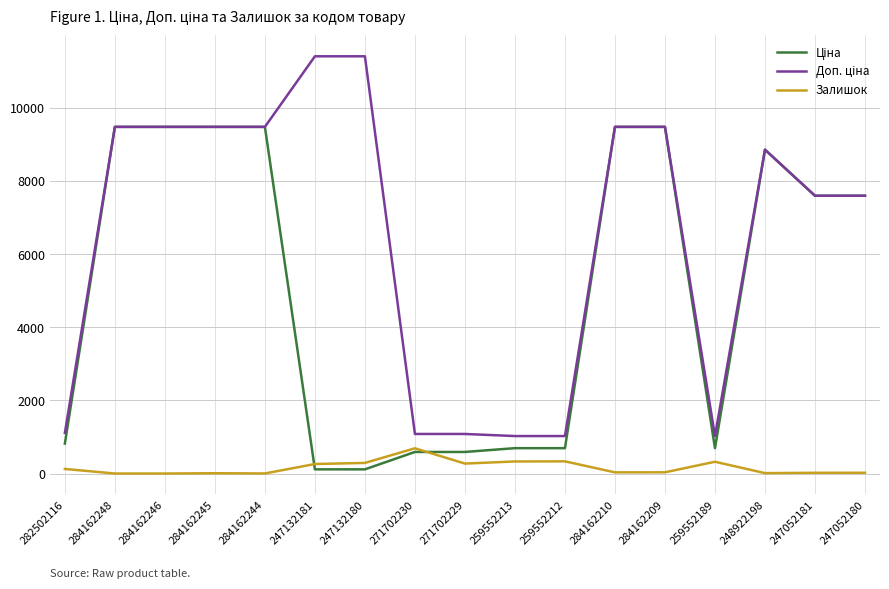

Does the chart have visible grid lines?

Yes